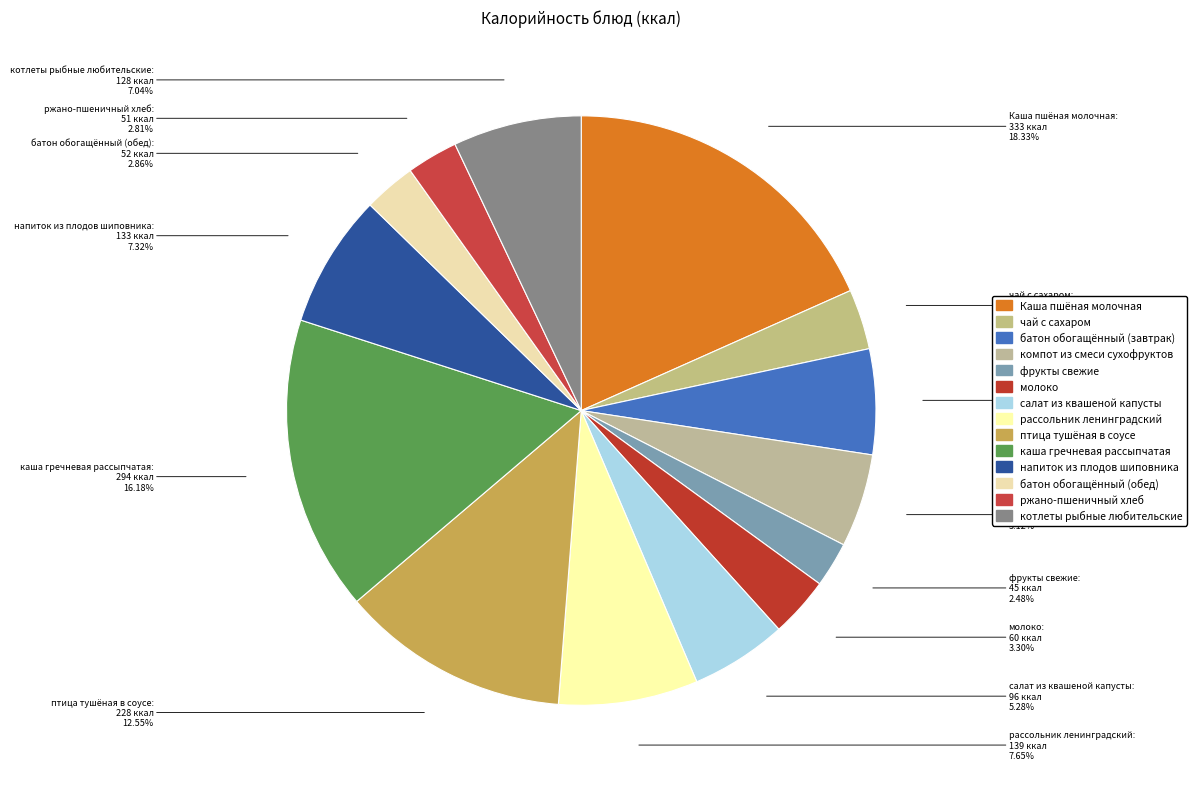

Is there a majority slice in this chart?

No